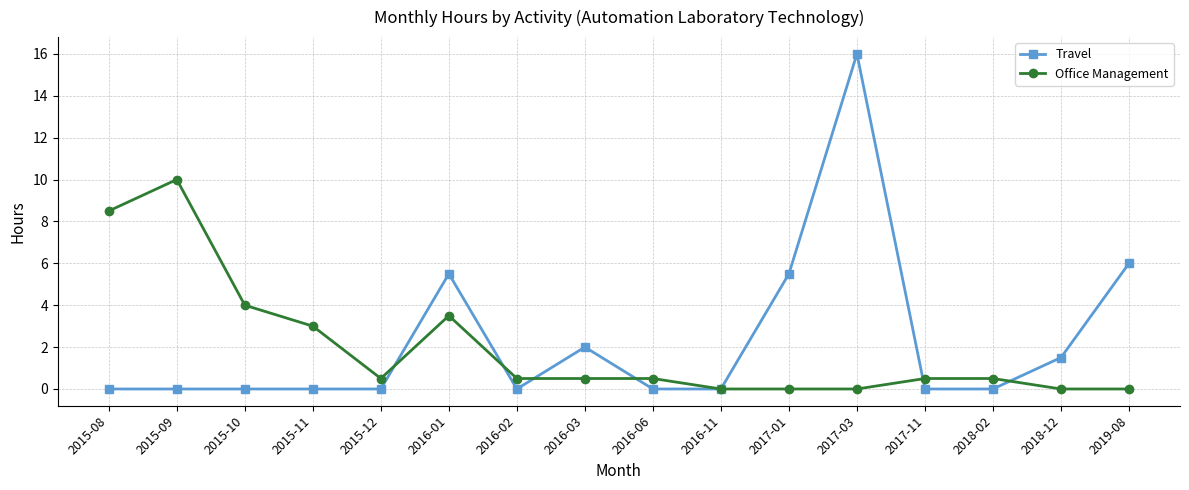

How many distinct data groups are displayed?

2